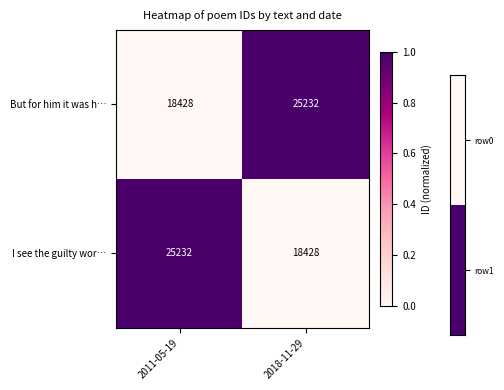

What is the total value across all series at 2018-11-29?

1